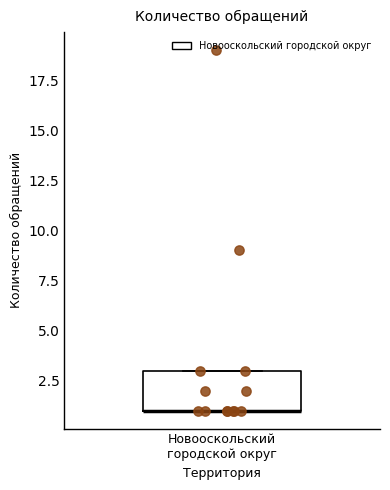

Transcribe this box plot: give where the median line is, the range the box spans, and where the two whiskers end, as read against the y-axis. The values are not printed on the chart, so give them approximately, as read against the axis.

median 1 (drawn on the box's lower edge), box 1 to 3, whiskers 1 to 3